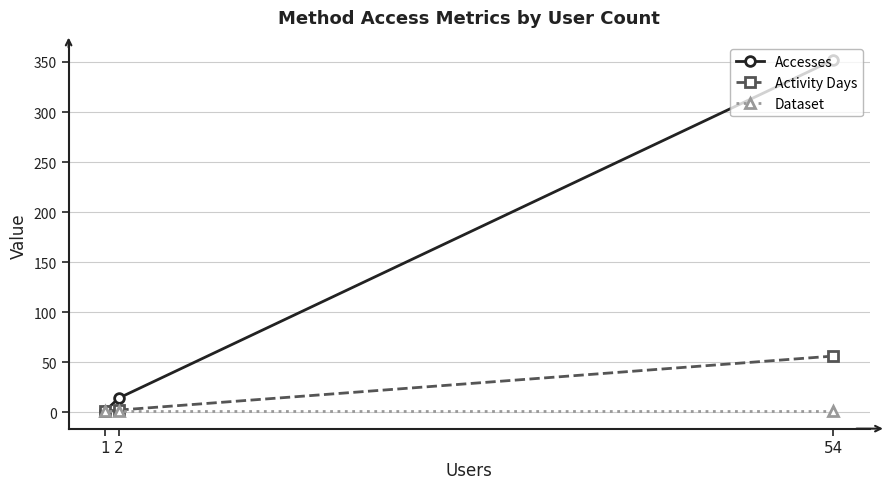

What is the difference between the highest and lowest values at 54?

351